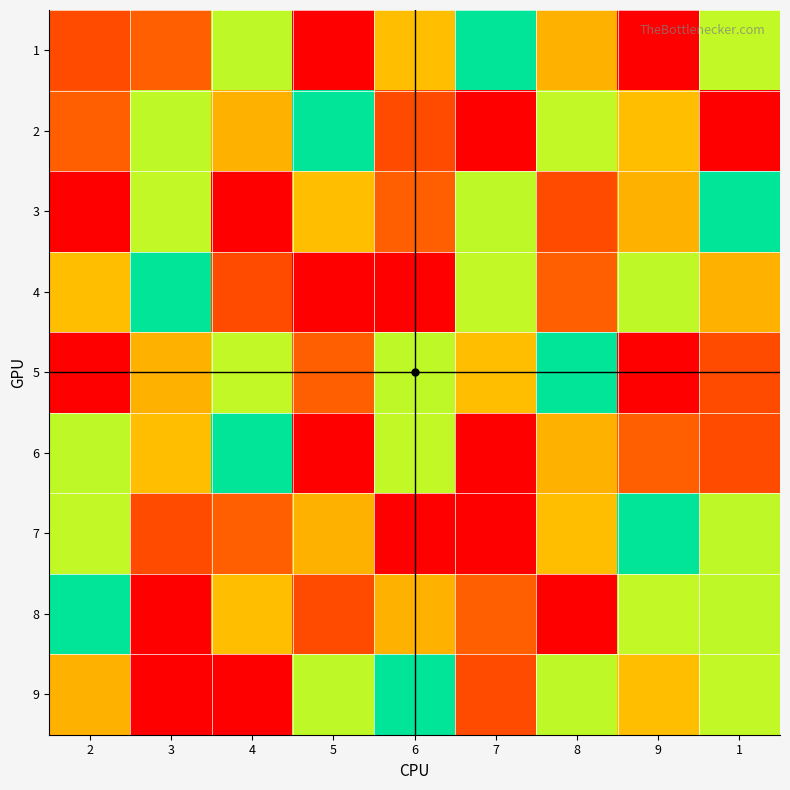

Between 5 and 1, which series saw the biggest shift?

6